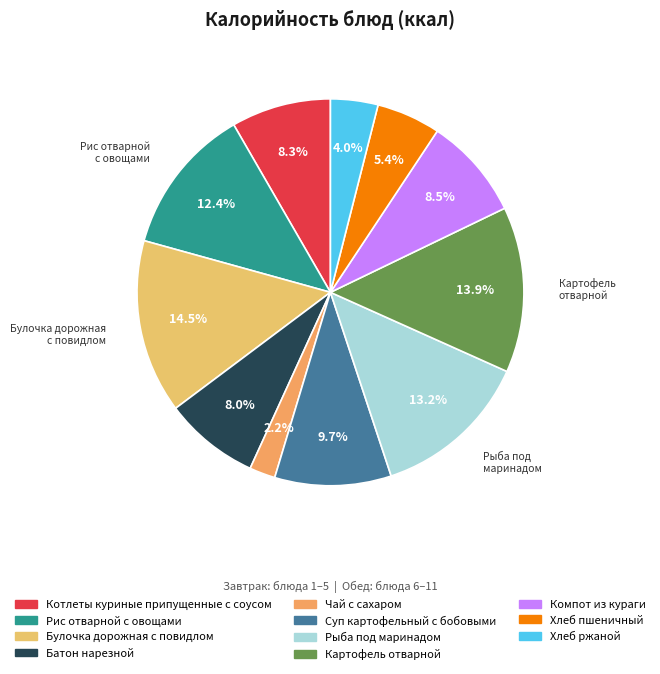

What is the smallest slice in the pie chart?

Чай с сахаром